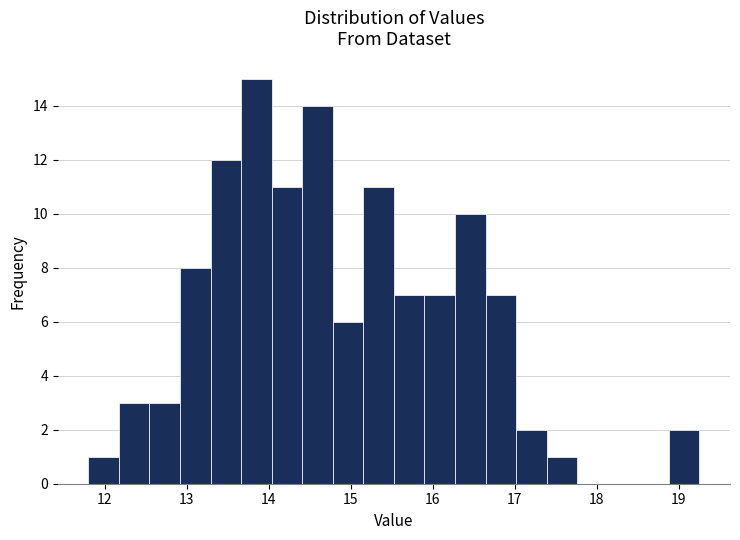

Around what value on the x-axis is the tallest bar? Give the approximate position of its centre, as read against the axis.

13.8